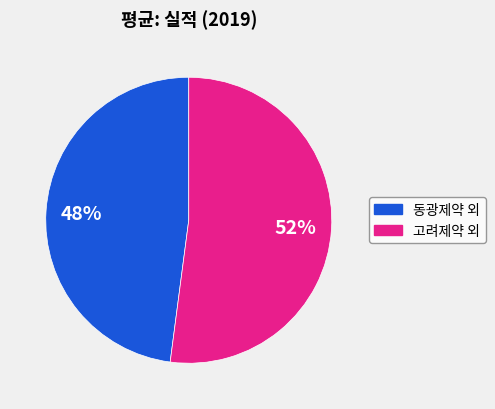

Approximately how many times larger is the value at 고려제약 외 compared to 동광제약 외?

1.1